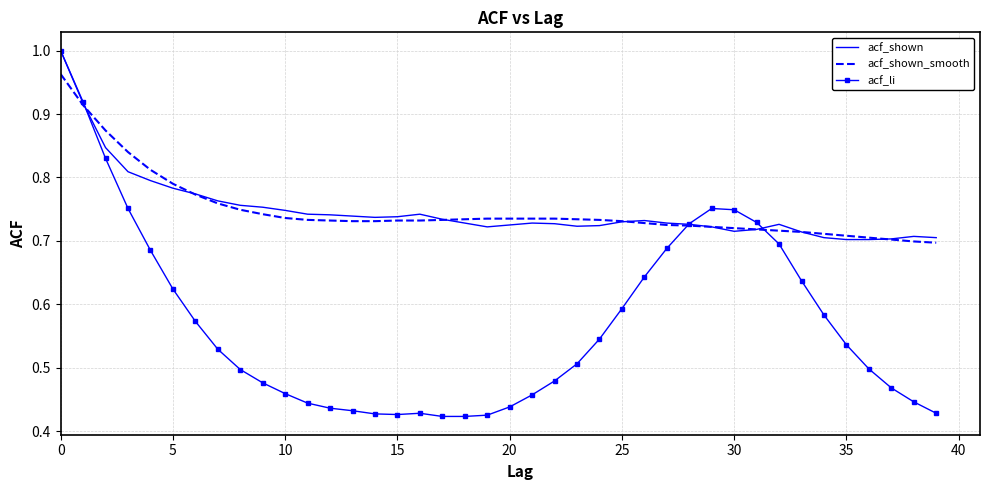

What are all the series names shown in the legend?

acf_shown, acf_shown_smooth, acf_li